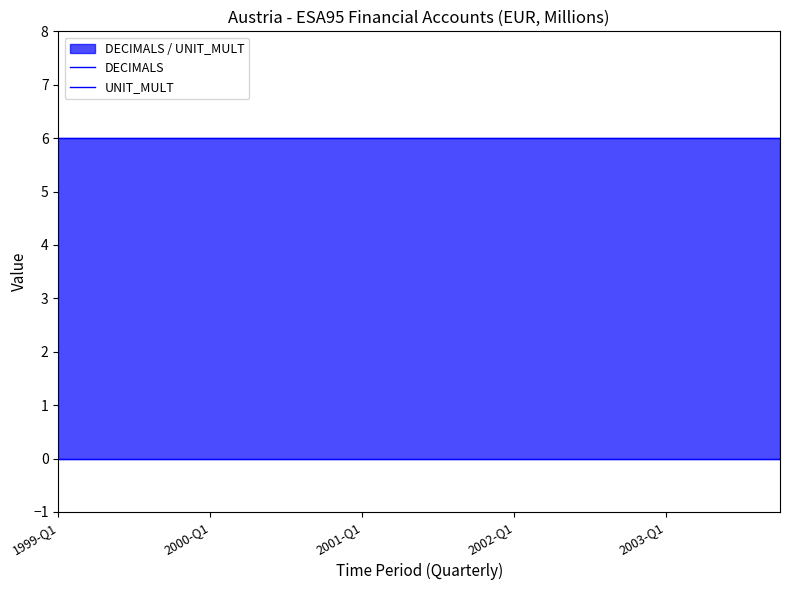

List the series in order of their overall mean, lowest first.

DECIMALS, UNIT_MULT